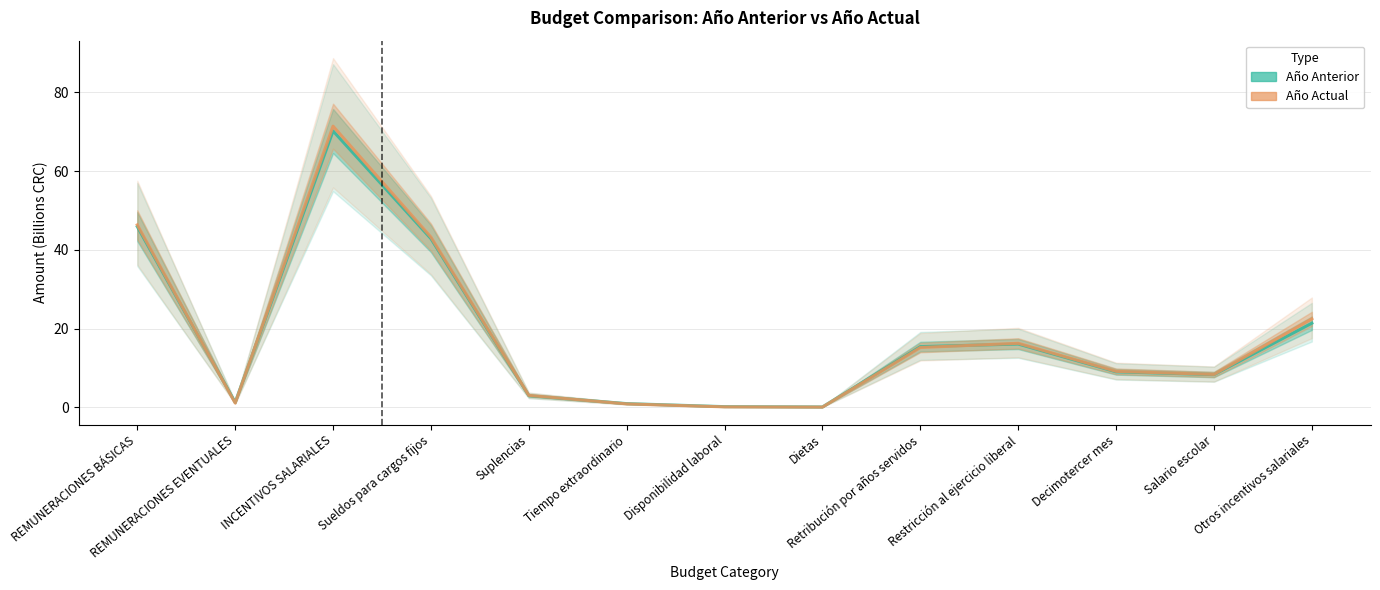

Rank the series at Otros incentivos salariales from highest to lowest value.

Año Actual, Año Anterior